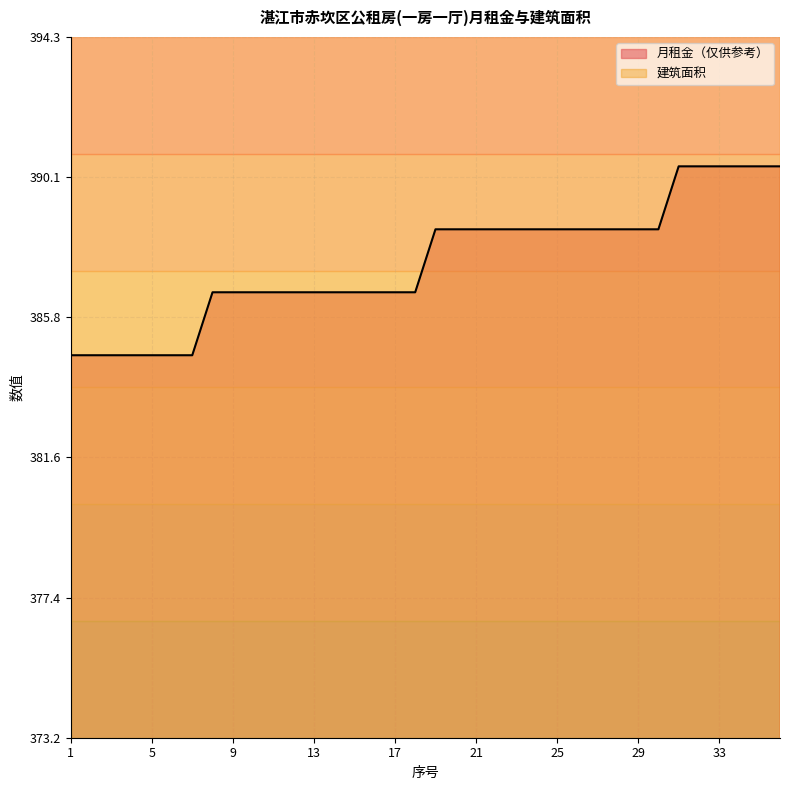

What is the ratio of the value at 31 to the value at 10?

1.0